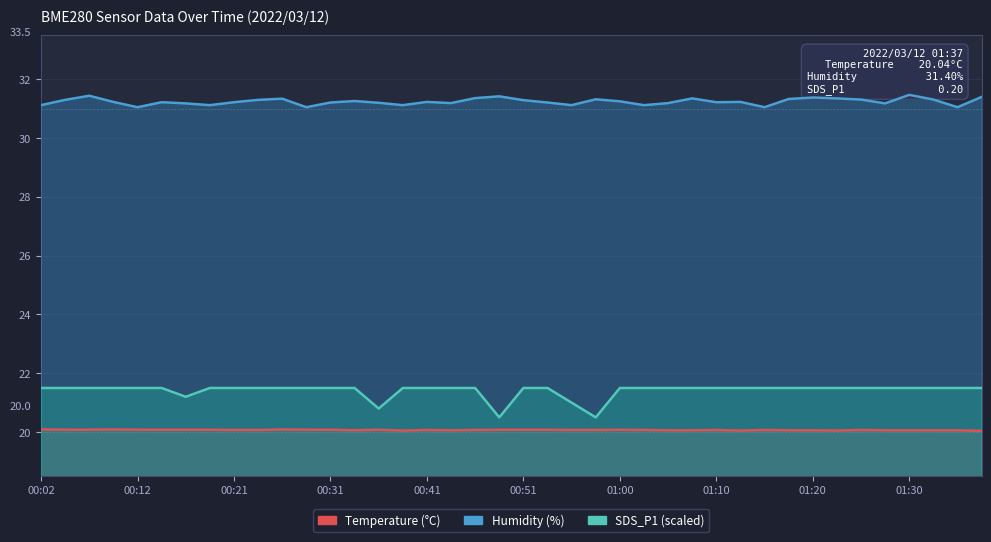

Which series has the largest range (max minus min)?

SDS_P1